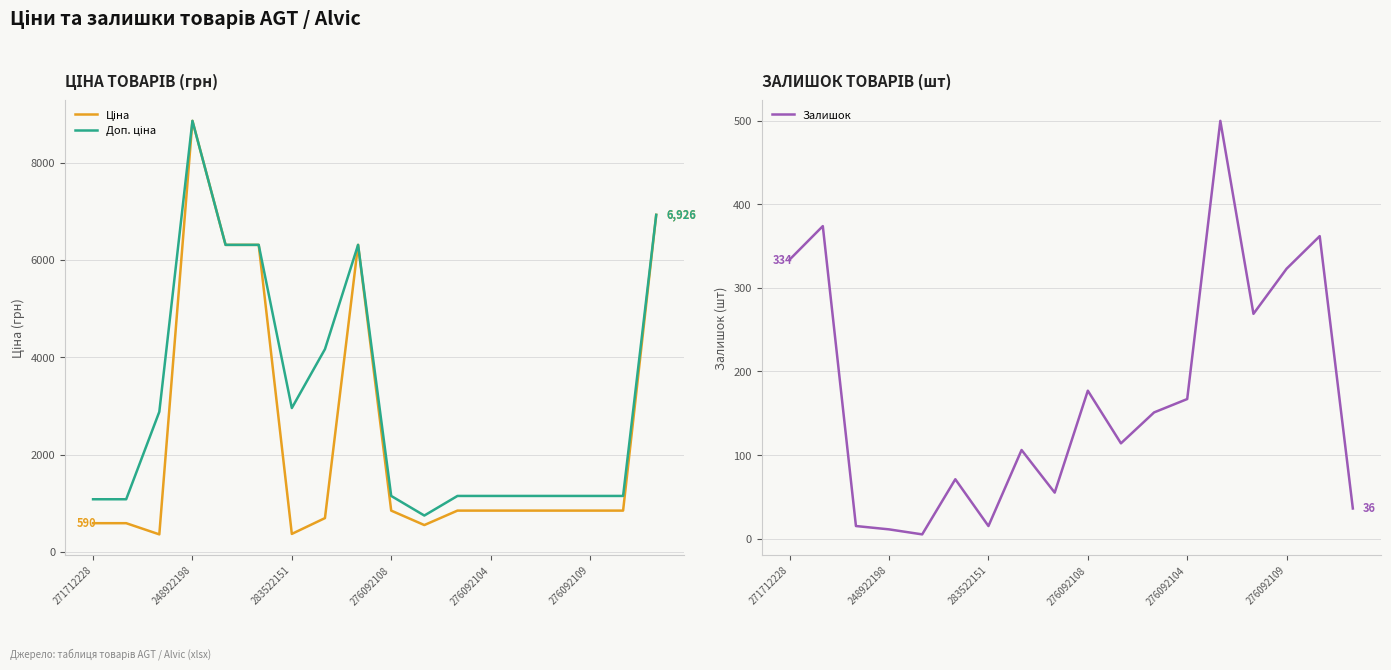

True or false: Залишок and Доп. ціна cross at least once.

False